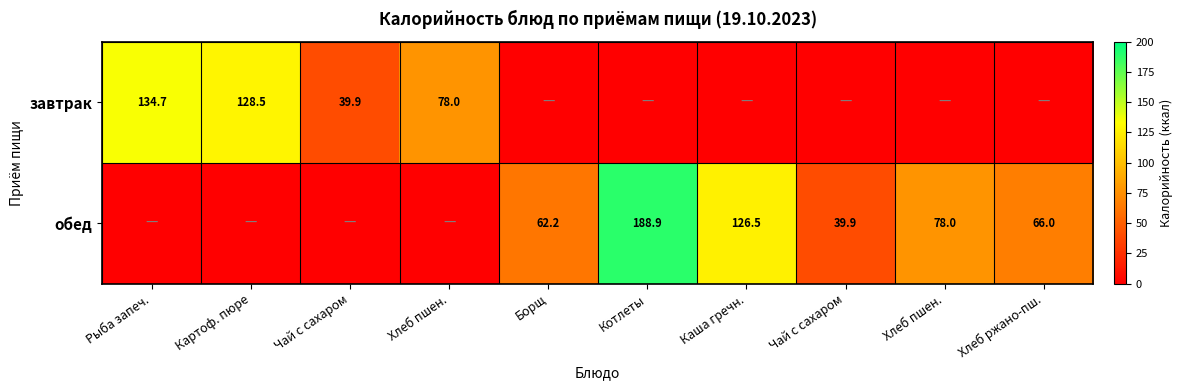

Which category has the highest value in the завтрак series?

Рыба запеч.